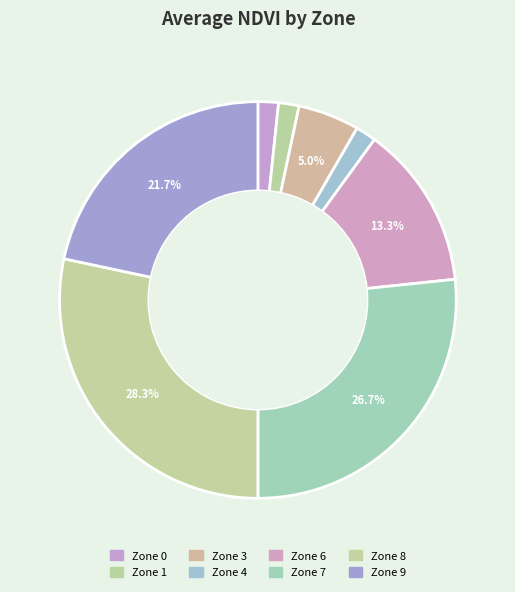

Does any single category account for the majority?

No